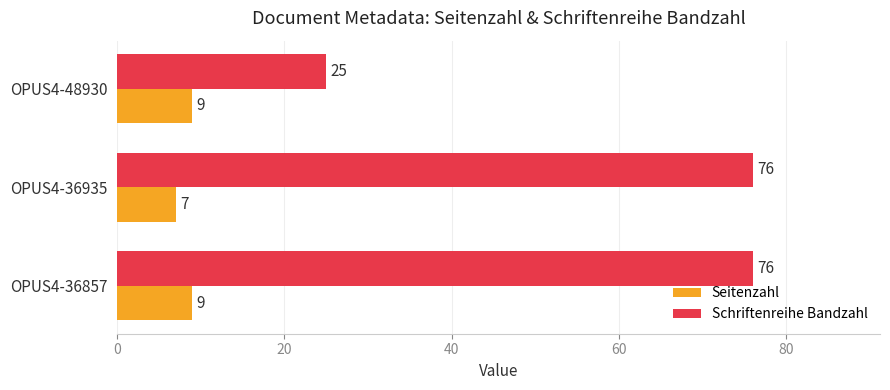

What is the sum of all Seitenzahl values?

25